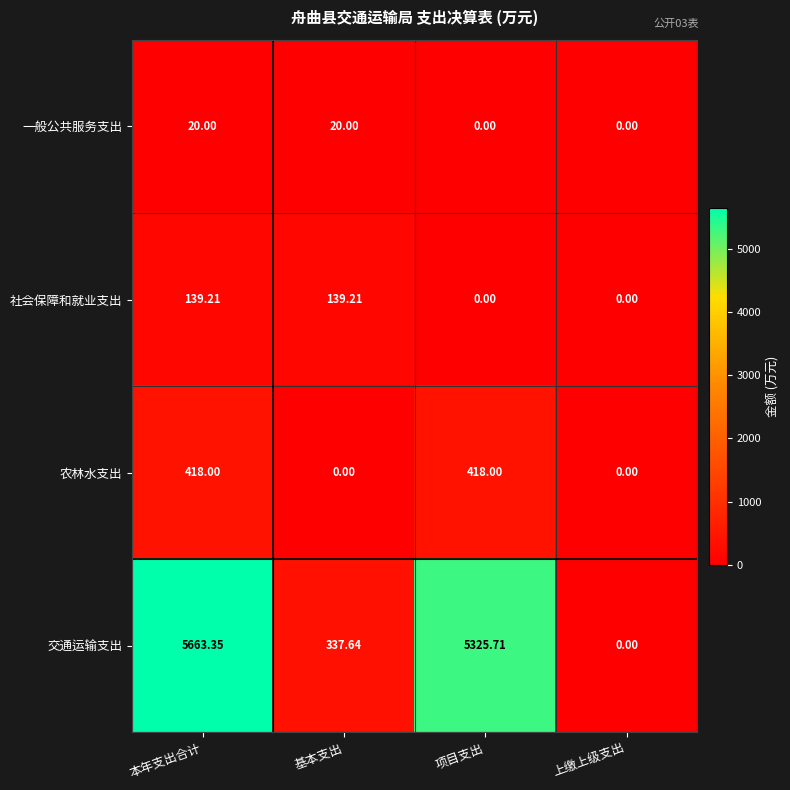

At which label is 交通运输支出 closest to 2831?

基本支出